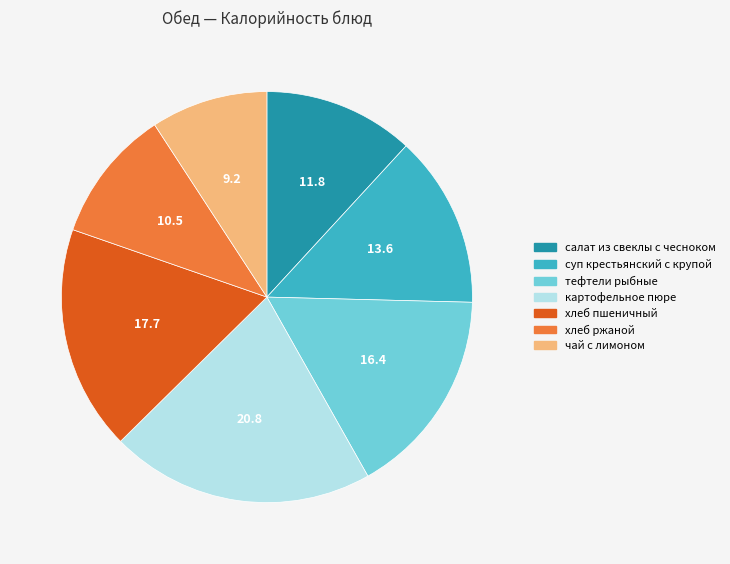

True or false: суп крестьянский с крупой accounts for 14% of the total.

True